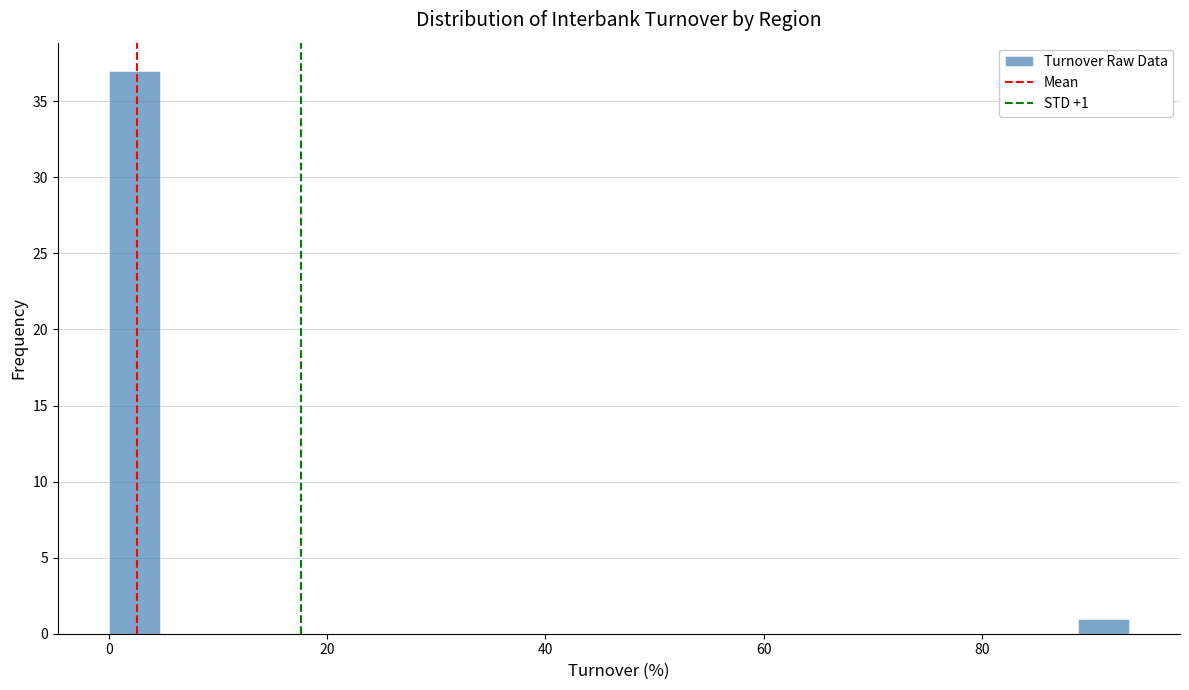

Around what value on the x-axis is the tallest bar? Give the approximate position of its centre, as read against the axis.

2